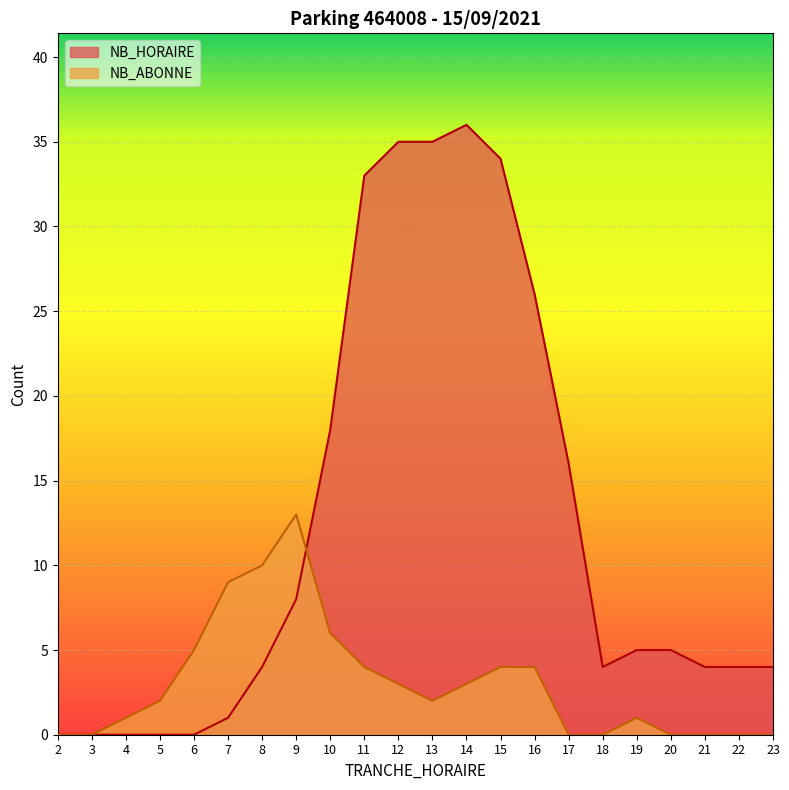

Between 22 and 23, which is larger?

22